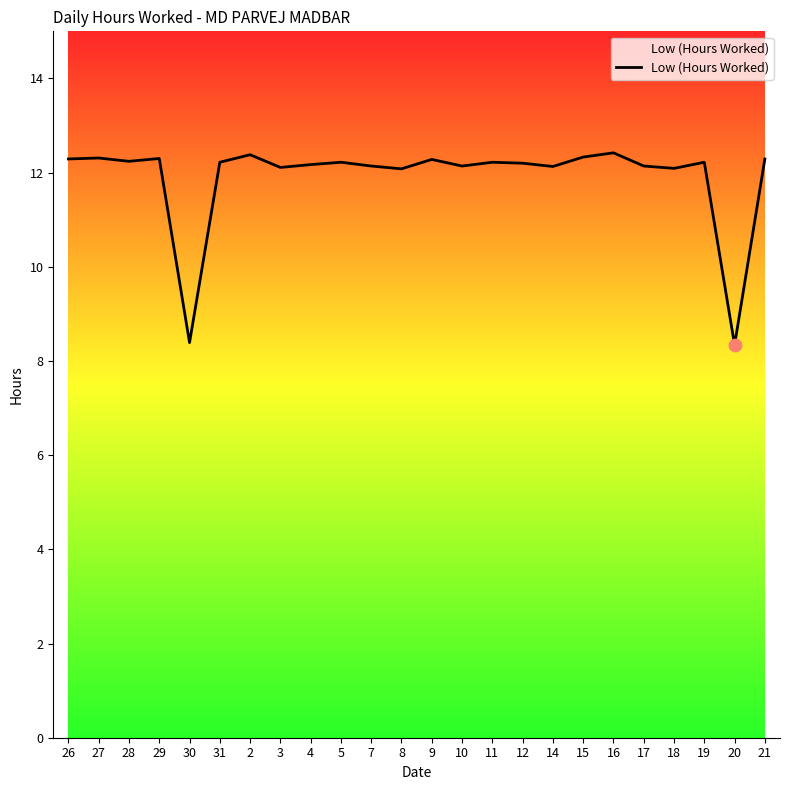

Between 11 and 16, which is larger?

16